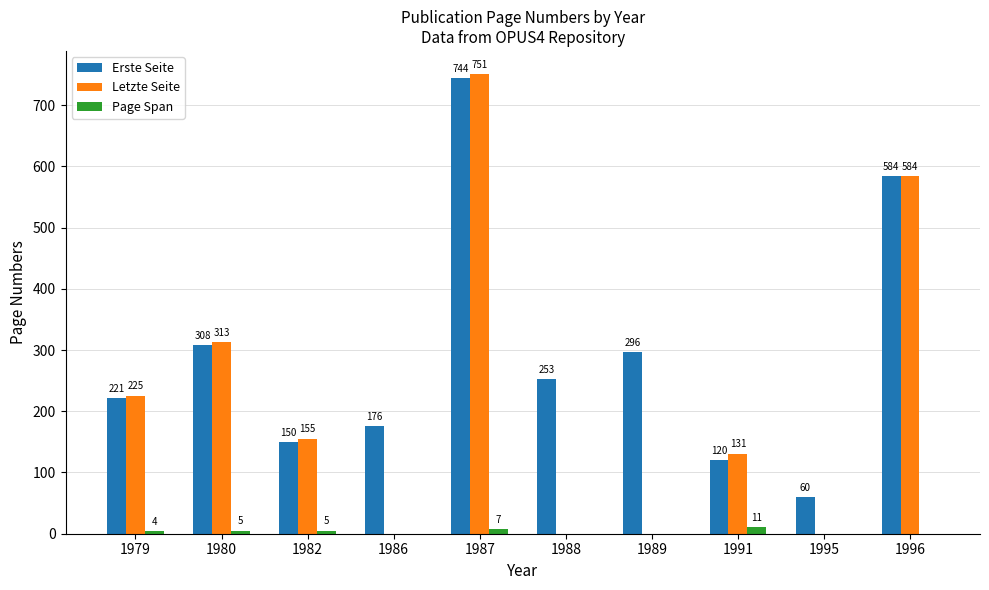

Does the chart contain stacked bars?

No